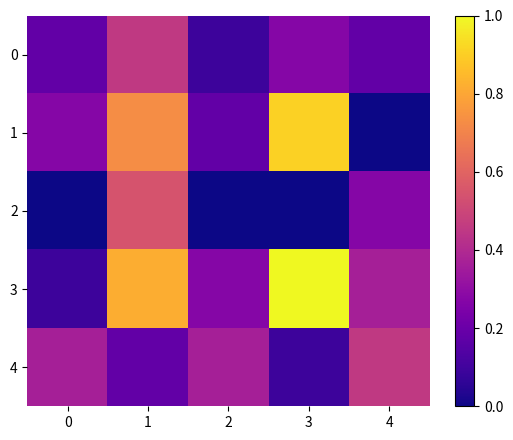

Reading left to right, extract all data points from this chart.

0: 0=0.2	1=0.5	2=0.1	3=0.3	4=0.2
1: 0=0.3	1=0.7	2=0.2	3=0.9	4=0.0
2: 0=0.0	1=0.5	2=0.0	3=0.0	4=0.3
3: 0=0.1	1=0.8	2=0.3	3=1.0	4=0.4
4: 0=0.4	1=0.2	2=0.4	3=0.1	4=0.5